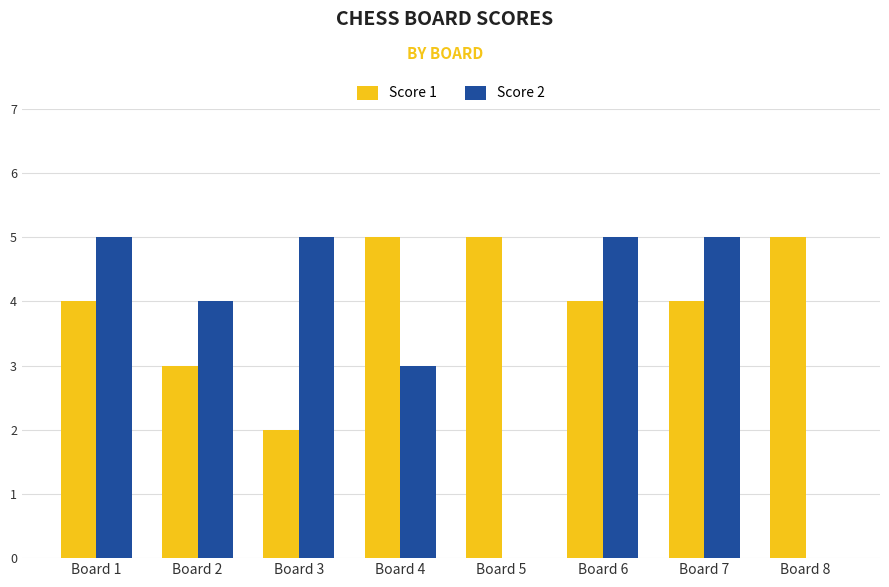

What is the maximum value shown in the chart?

5